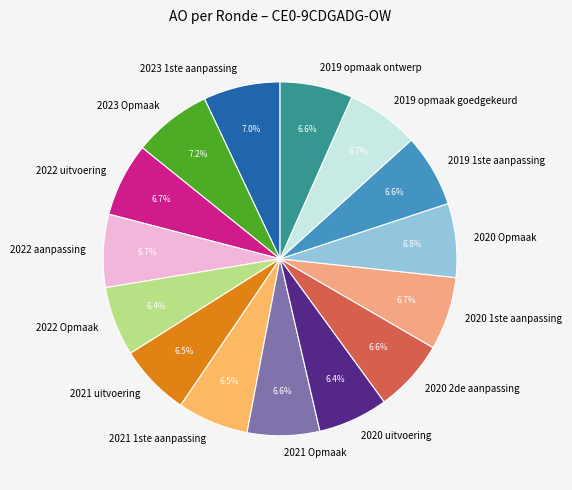

The 2022 aanpassing slice represents 7% of the pie. True or false?

True